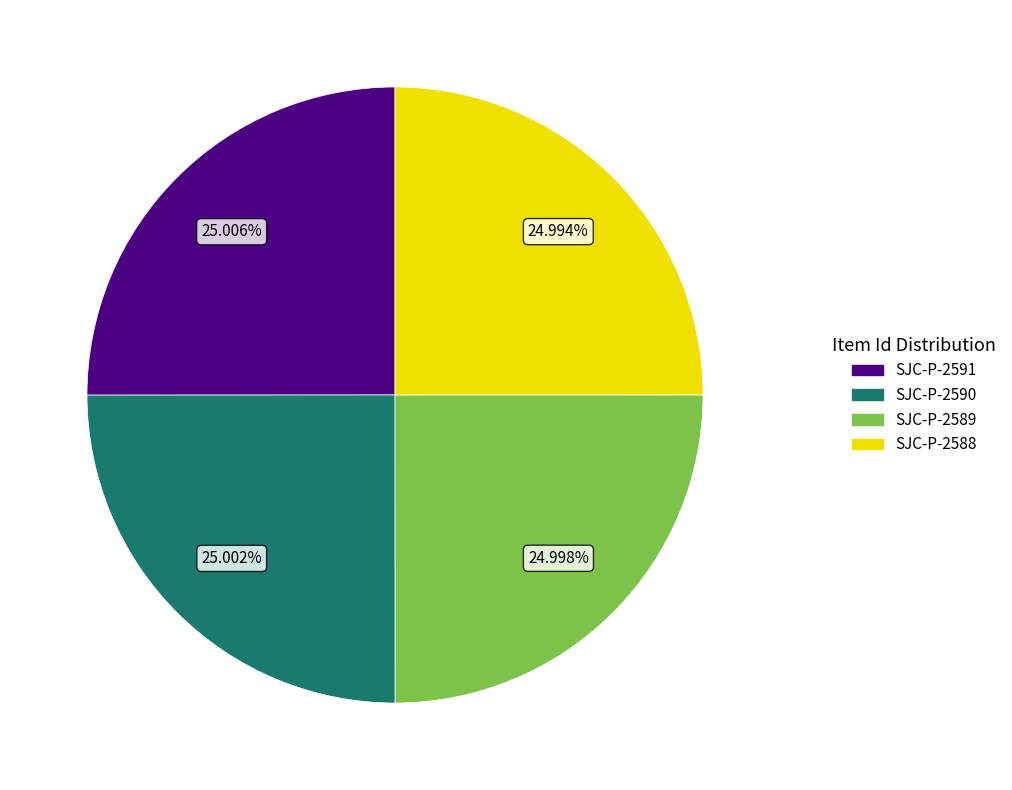

How much of the chart is everything except SJC-P-2589?

75.0%